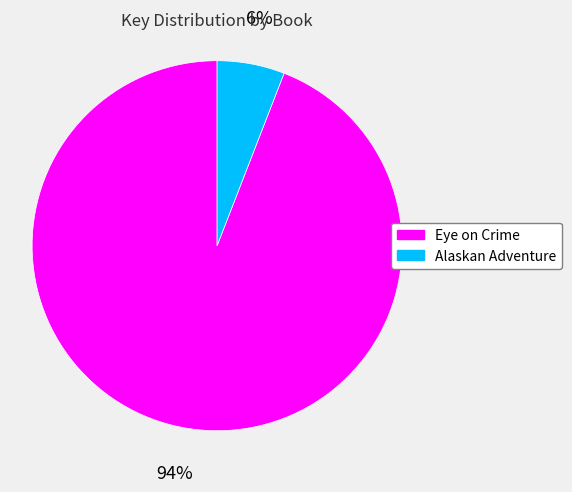

Rank the categories by value from lowest to highest.

Alaskan Adventure, Eye on Crime